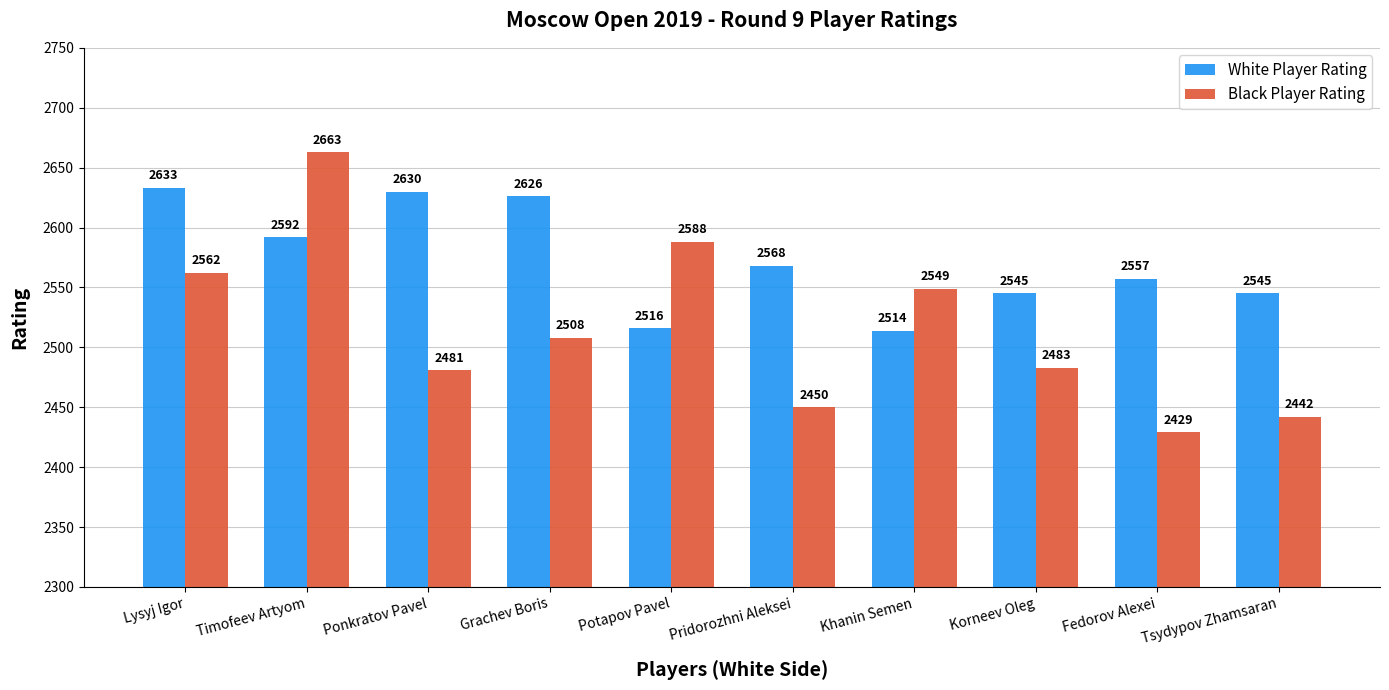

How many categories are shown in the chart?

10